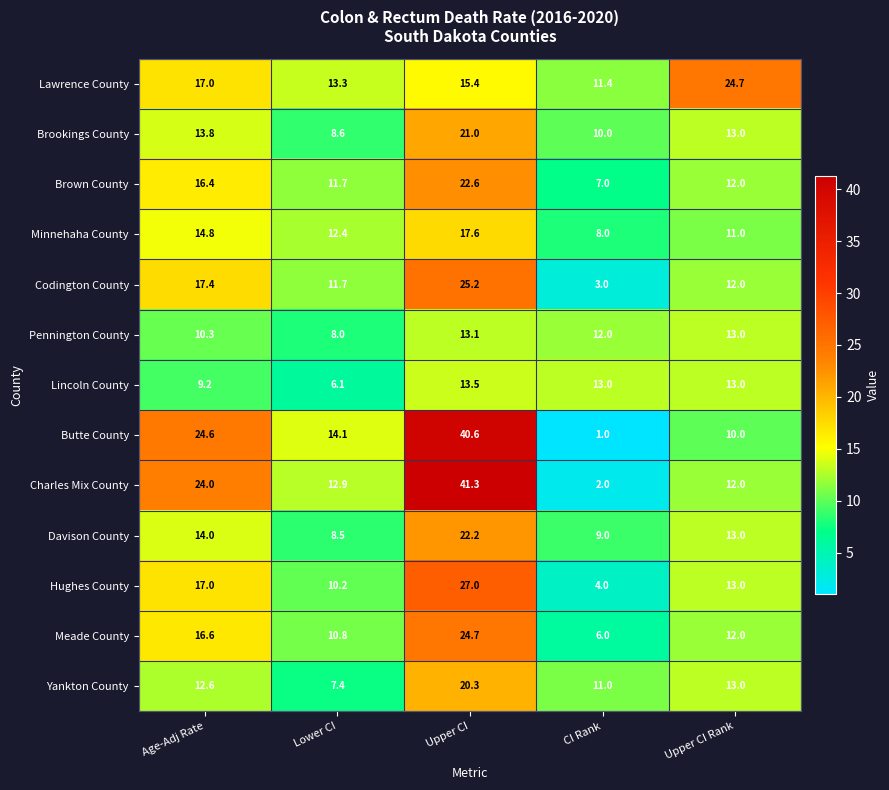

Which category has the lowest value across all series?

CI Rank